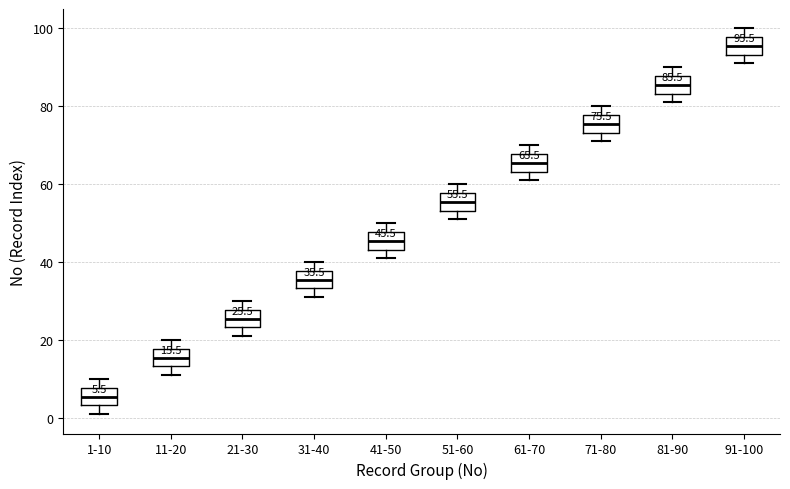

Which box has the lowest median line?

1-10